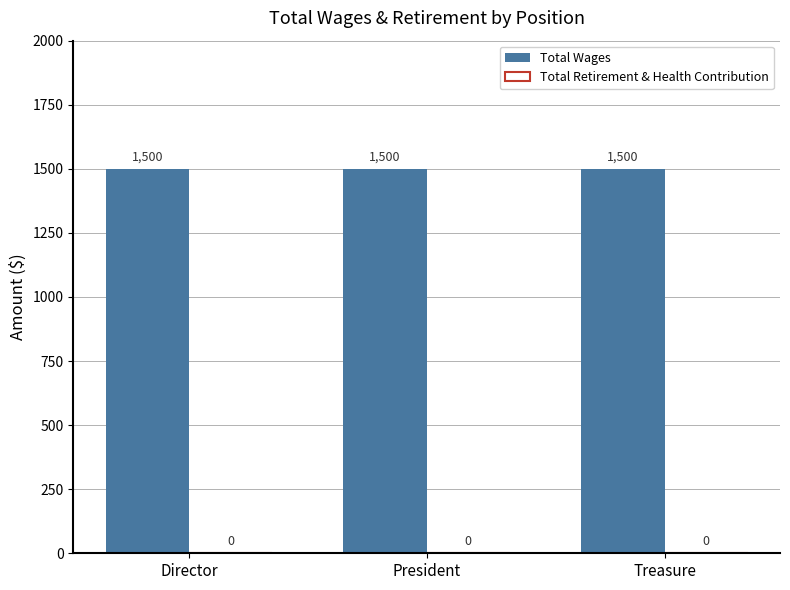

Count the number of categories in the chart.

3